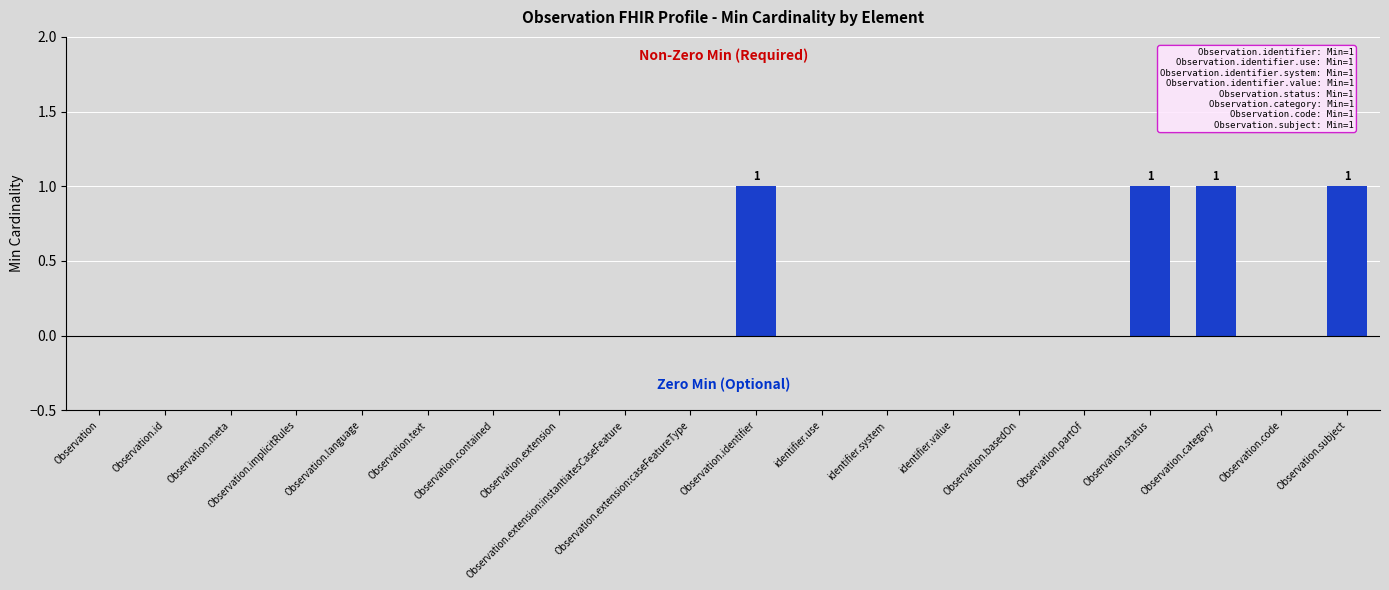

What is the greatest value displayed?

1